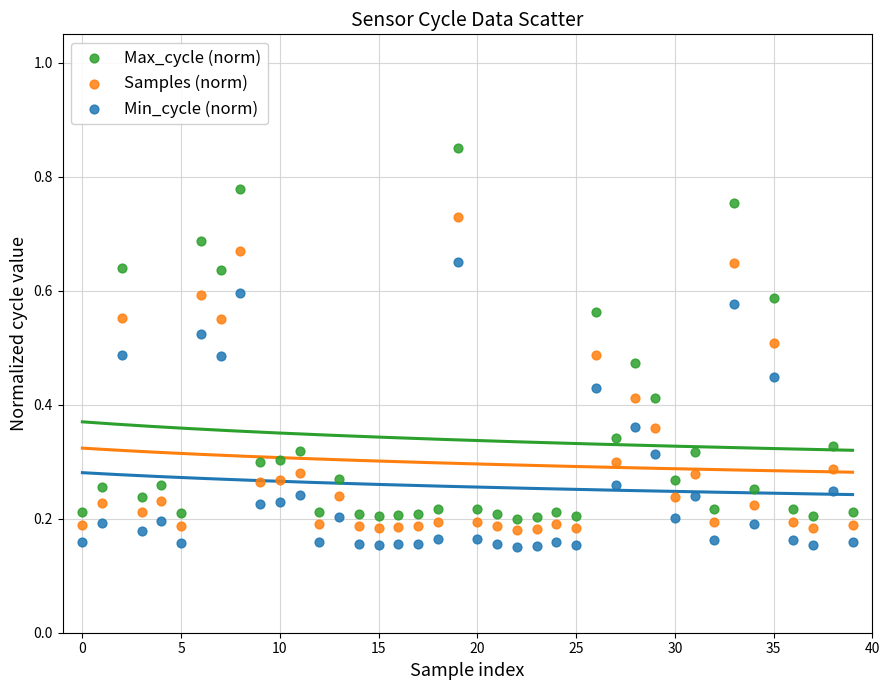

Which series reaches the maximum Y coordinate?

Max_cycle (norm)